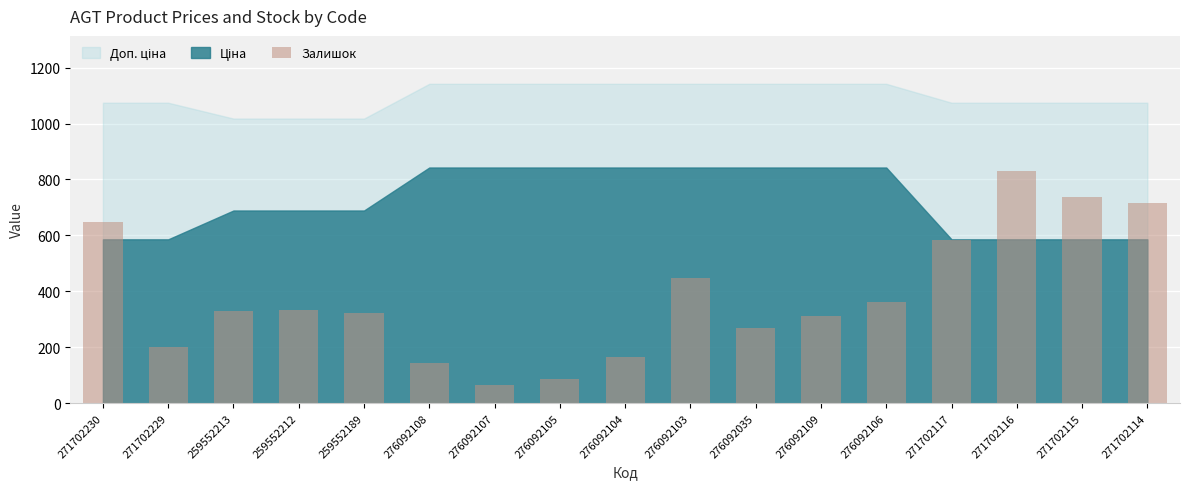

How many series are shown in this chart?

1